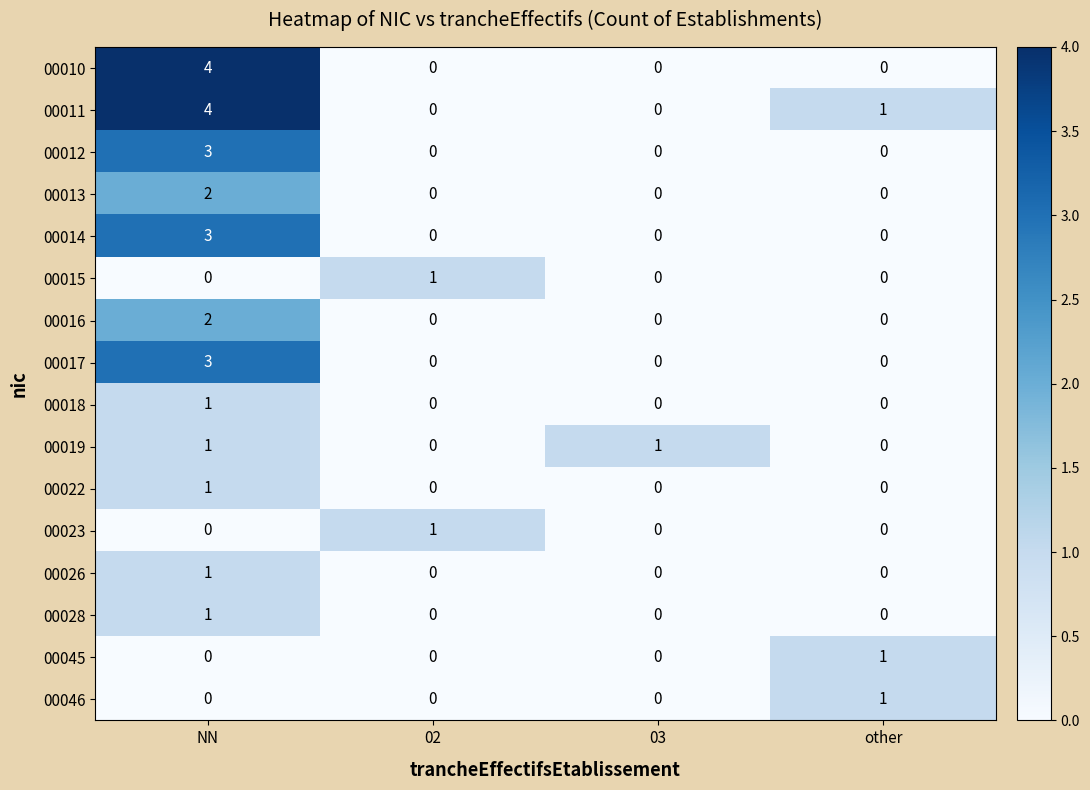

Which series has the largest total across all categories?

00011